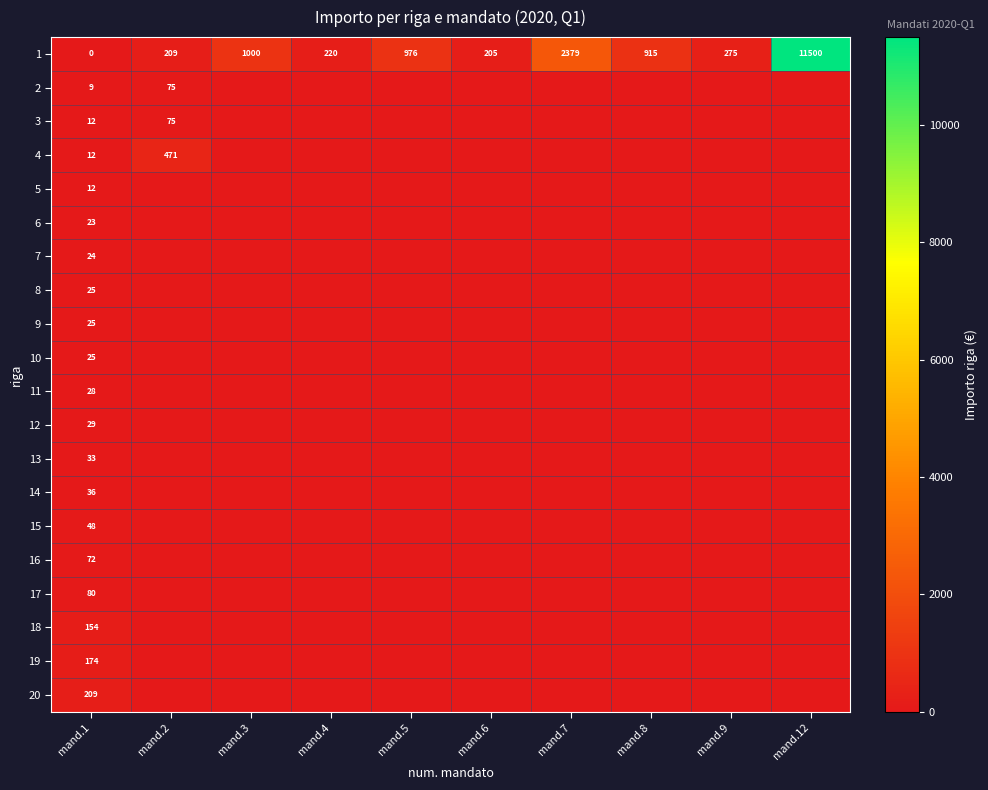

What is the total value across all series at mand.1?

1030